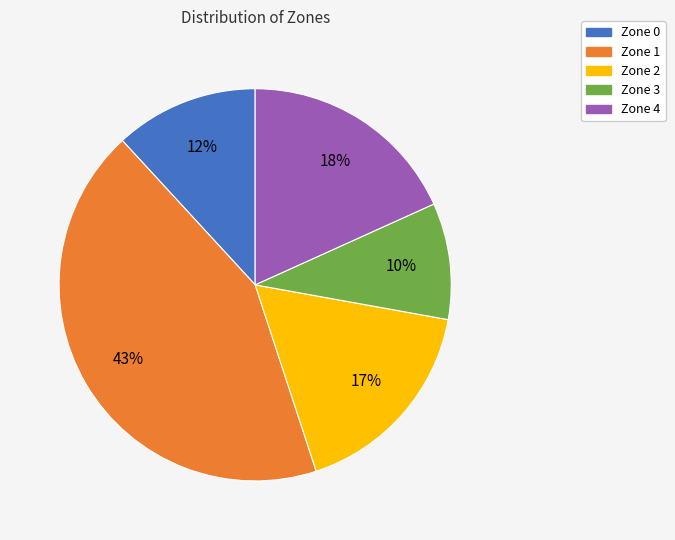

How many slices are in this pie chart?

5